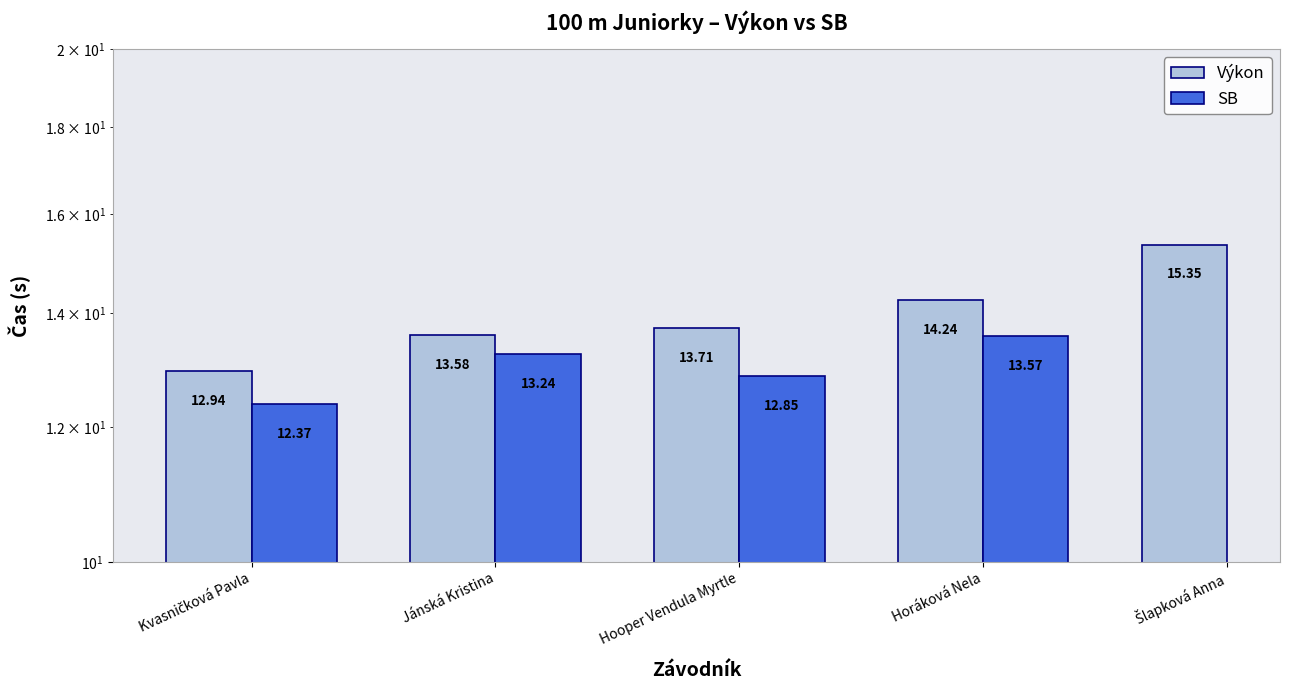

Count the number of data series in this chart.

2